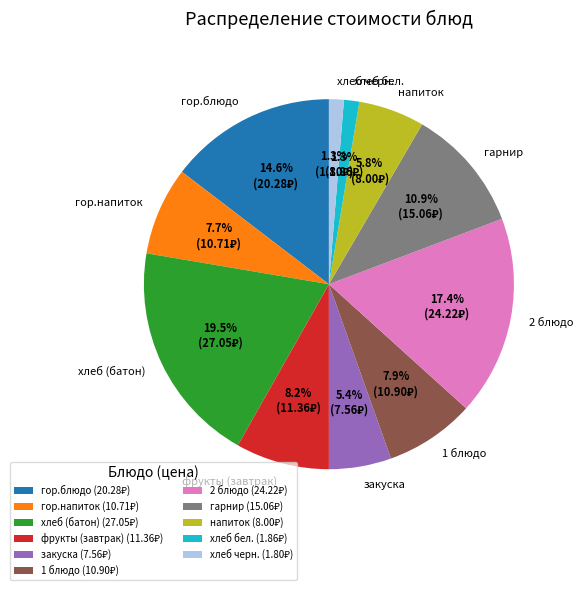

The 2 блюдо slice represents 3% of the pie. True or false?

False